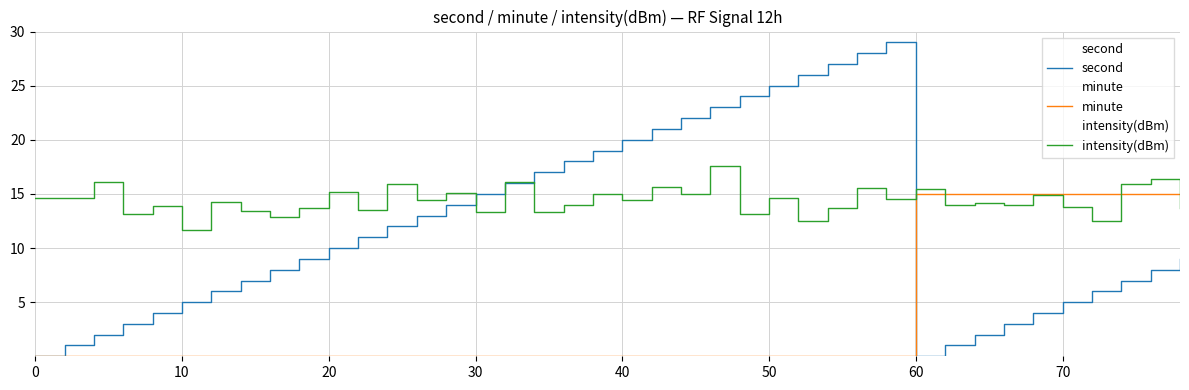

The value of second at 70 is 5.0. True or false?

True